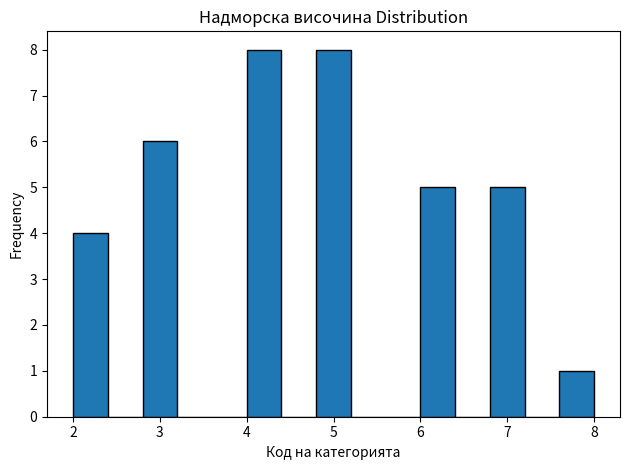

Reading left to right, transcribe this chart: for each bar, give the range it covers on the x-axis and its height. The values are not printed on the chart, so give them approximately, as read against the axis.

2.0 to 2.4: 4
2.4 to 2.8: 0
2.8 to 3.2: 6
3.2 to 3.6: 0
3.6 to 4.0: 0
4.0 to 4.4: 8
4.4 to 4.8: 0
4.8 to 5.2: 8
5.2 to 5.6: 0
5.6 to 6.0: 0
6.0 to 6.4: 5
6.4 to 6.8: 0
6.8 to 7.2: 5
7.2 to 7.6: 0
7.6 to 8.0: 1